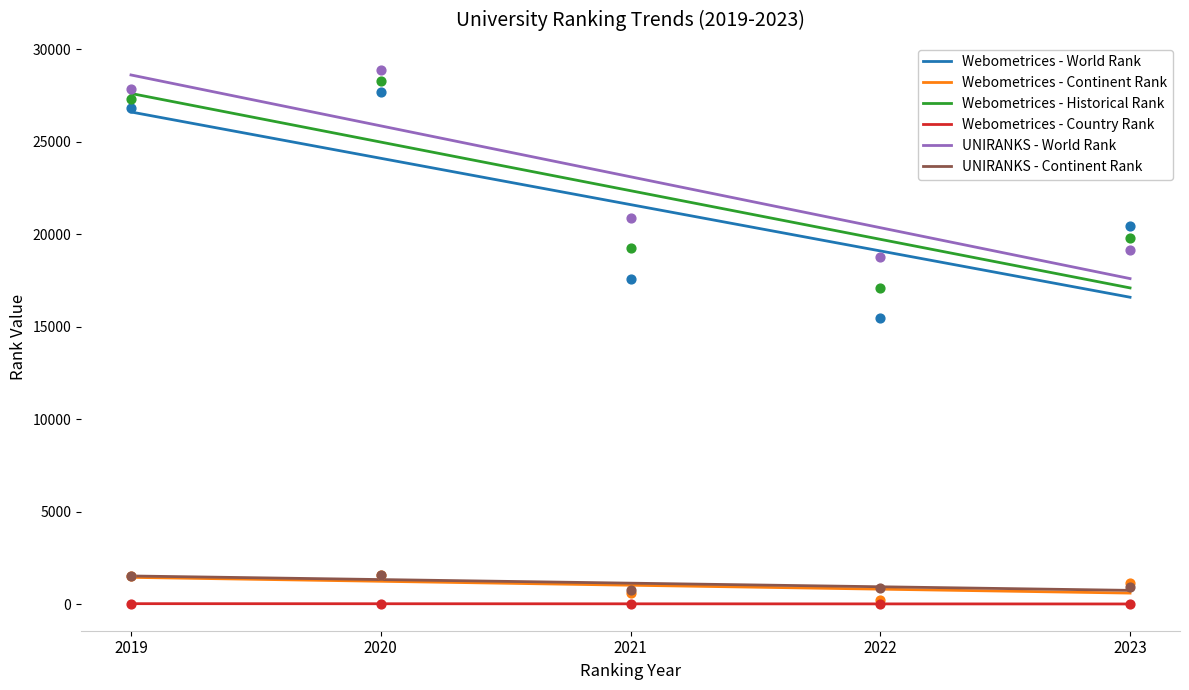

Which series contains the highest Y value?

UNIRANKS - World Rank